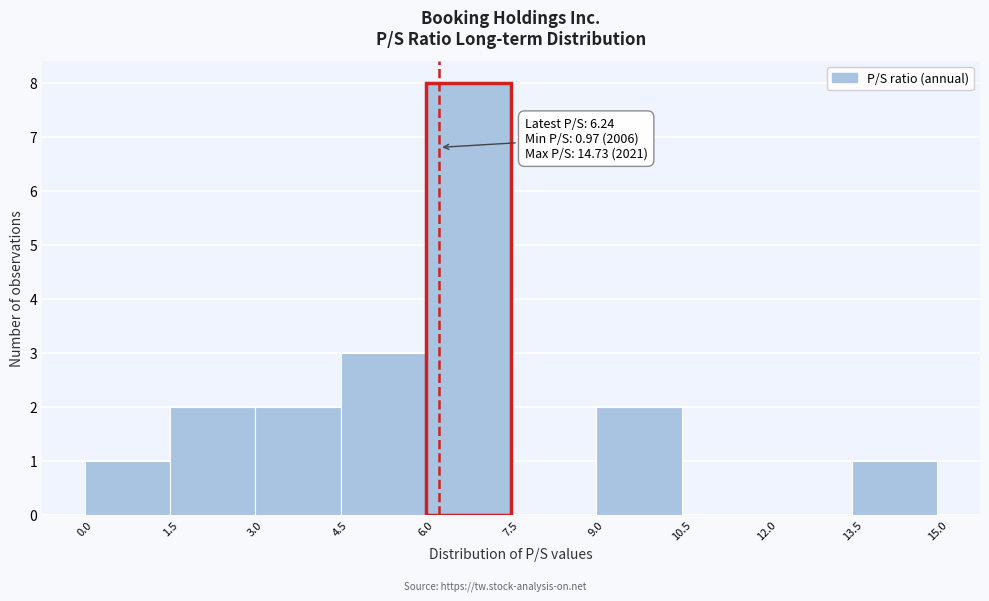

Over which range of the x-axis is the bar tallest?

6.0 to 7.5